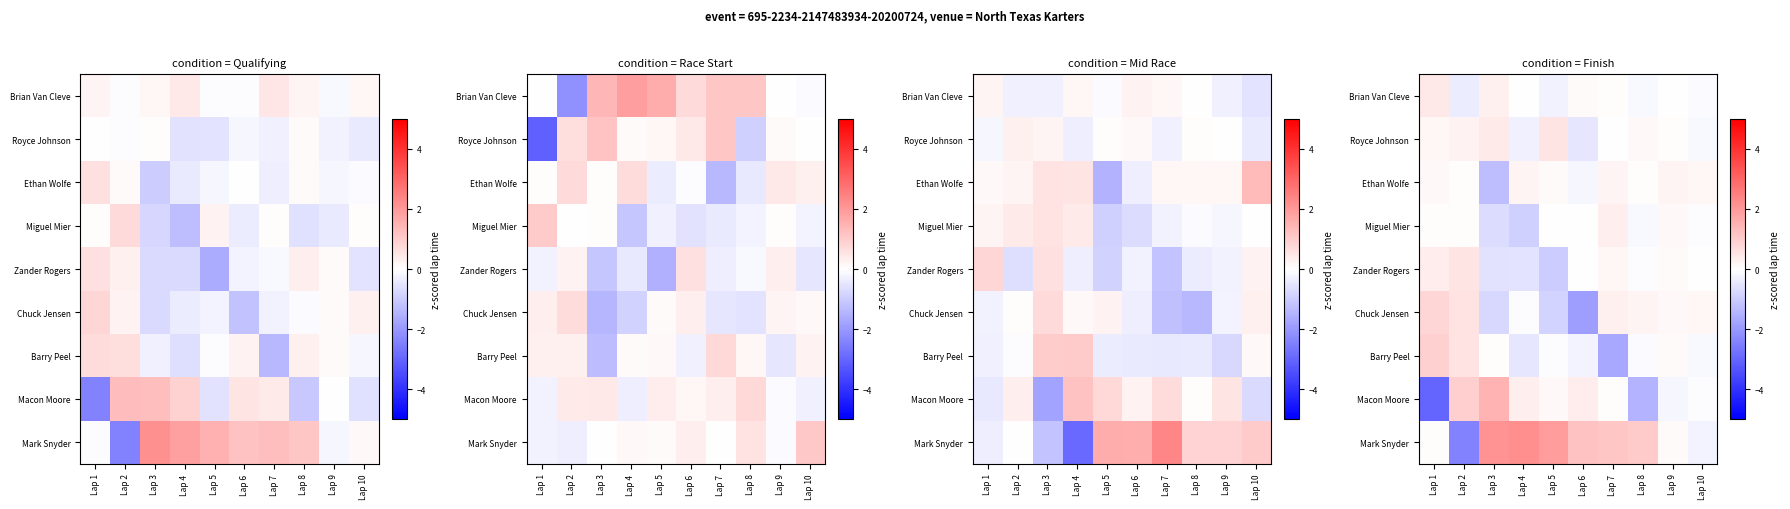

What is the spread (max minus min) of values at Lap 6?

3.1